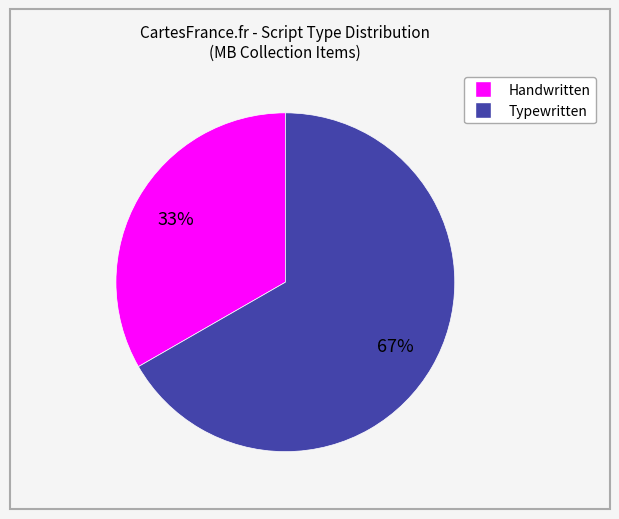

Does any single category account for the majority?

Yes